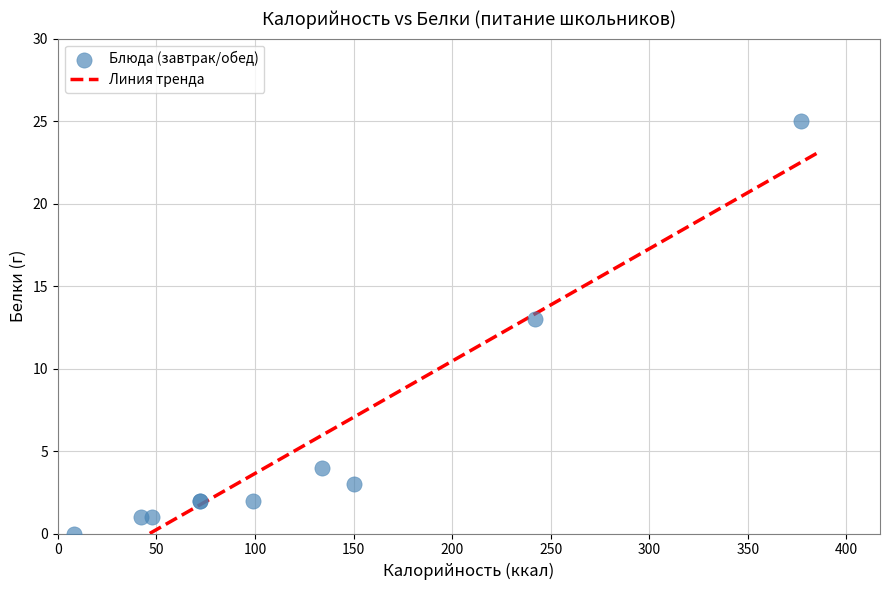

What Y value in the scatter plot is closest to 12?

13